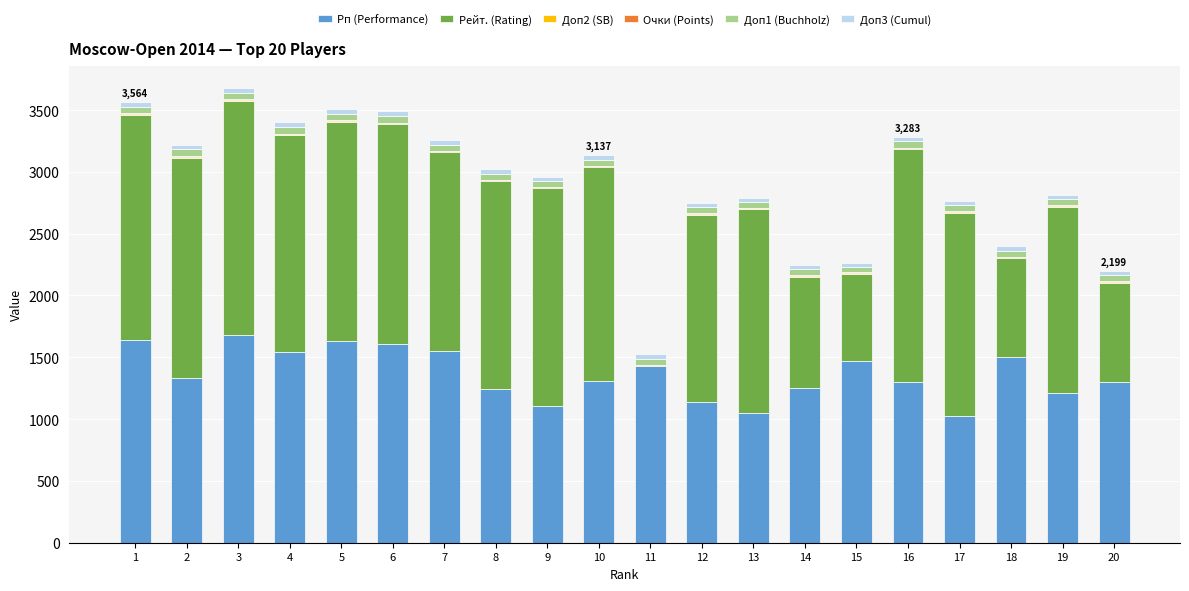

What is the maximum value for Рп (Performance)?

1680.0